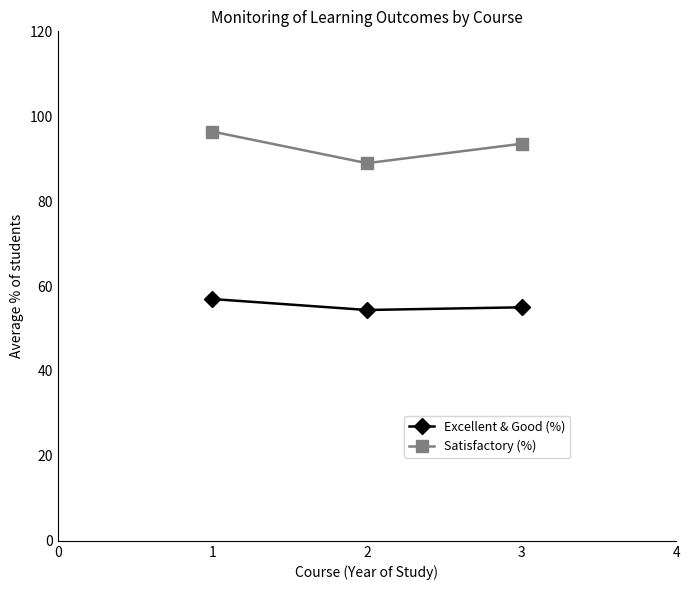

What is the sum of all Excellent & Good (%) values?

166.3